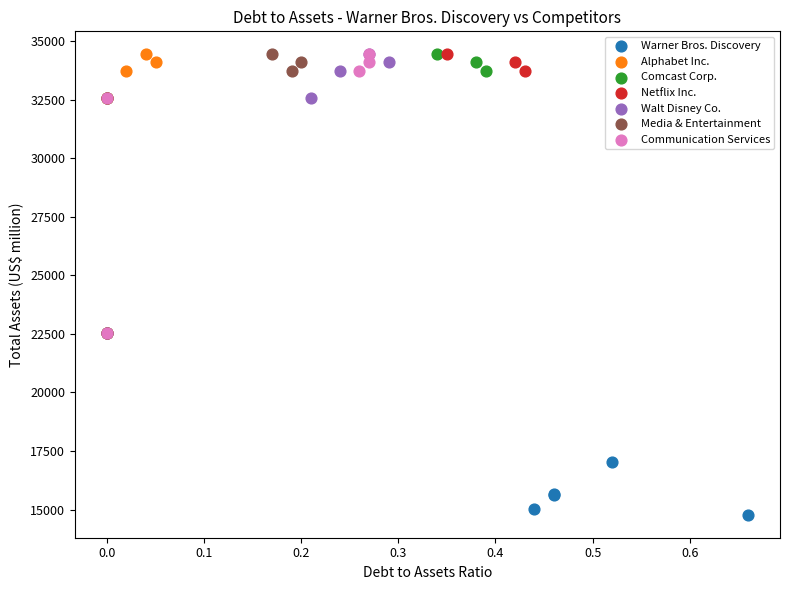

Which series contains the lowest Y value?

Warner Bros. Discovery